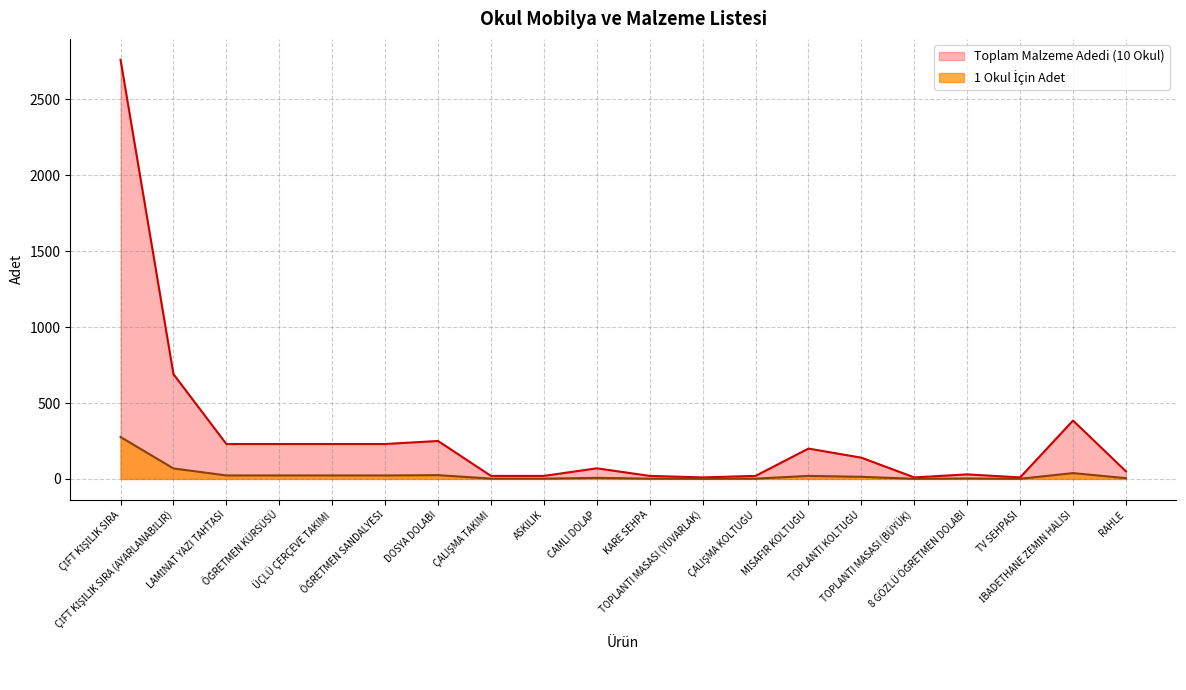

The value of 1 Okul İçin Adet at ÇALIŞMA TAKIMI is 6.2. True or false?

False